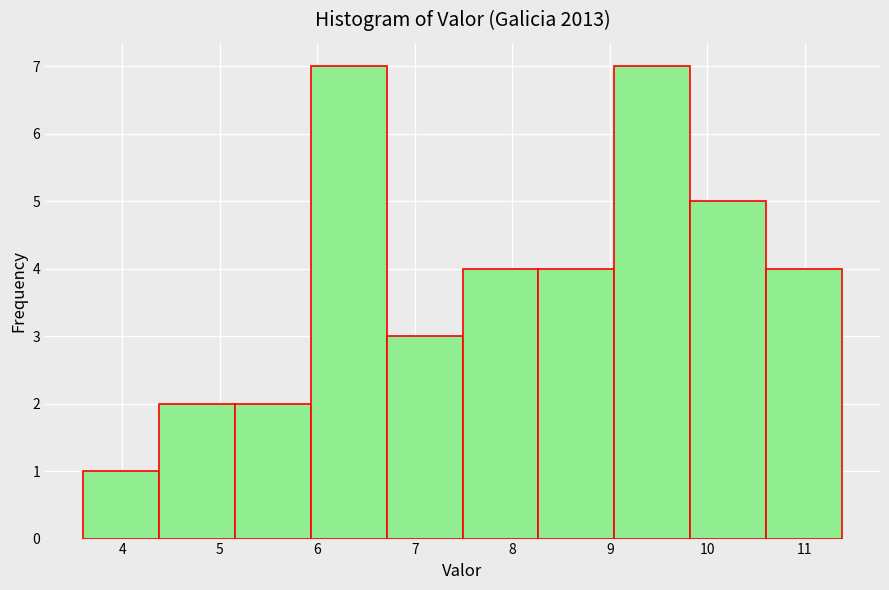

What is the height of the bar covering 5.9 to 6.7 on the x-axis? Neither the bar edges nor the heights are printed on the chart, so give them approximately, as read against the axes.

7